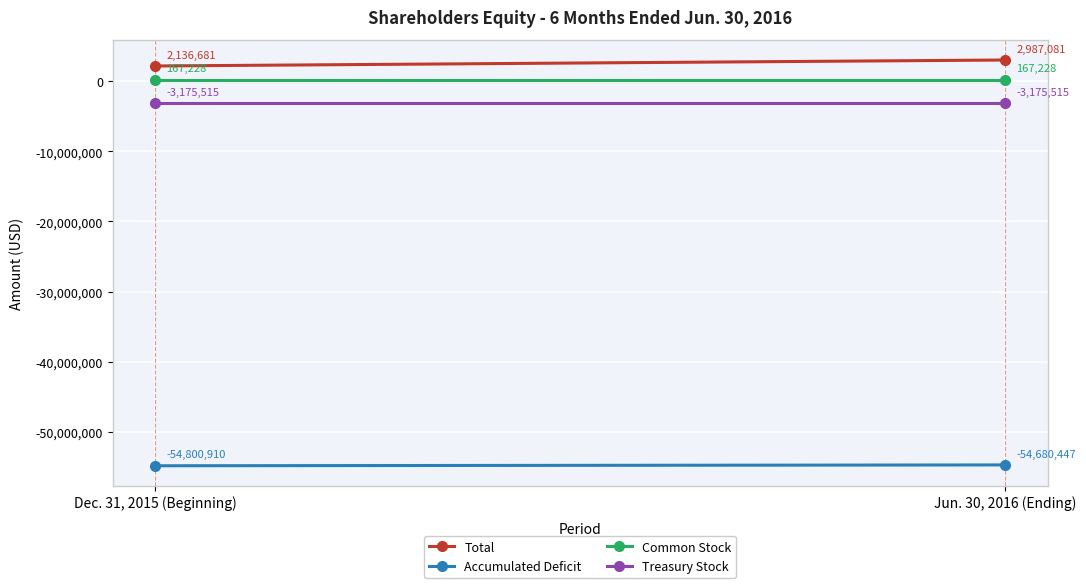

What is the label of the 2nd point from the left?

Jun. 30, 2016 (Ending)